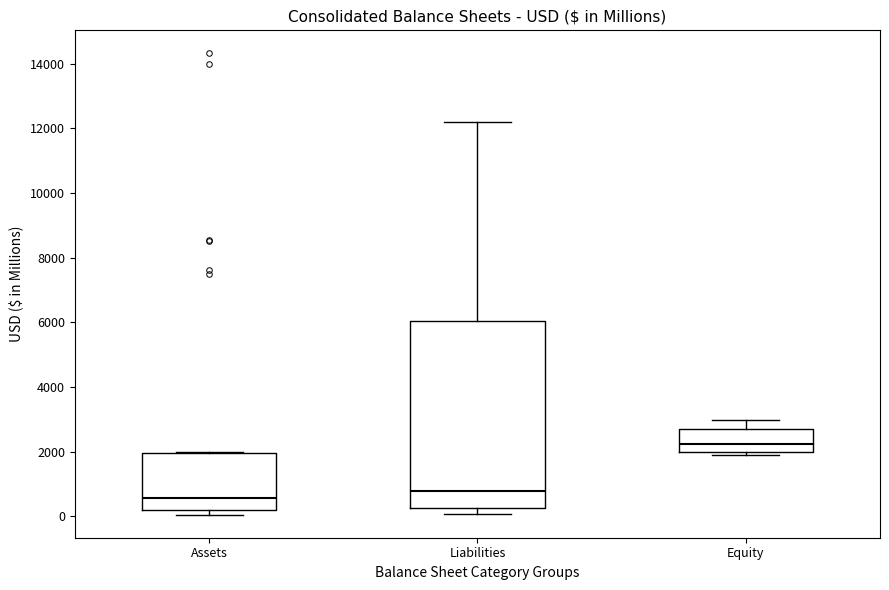

Reading left to right, transcribe this box plot: for each box, give where its median line is, the range the box spans, and where its two whiskers end, as read against the y-axis. The values are not printed on the chart, so give them approximately, as read against the axis.

Assets: median 600, box 200 to 2000, whiskers 0 to 2000
Liabilities: median 800, box 200 to 6000, whiskers 0 to 12200
Equity: median 2200, box 2000 to 2800, whiskers 2000 (just below the box's lower edge) to 3000